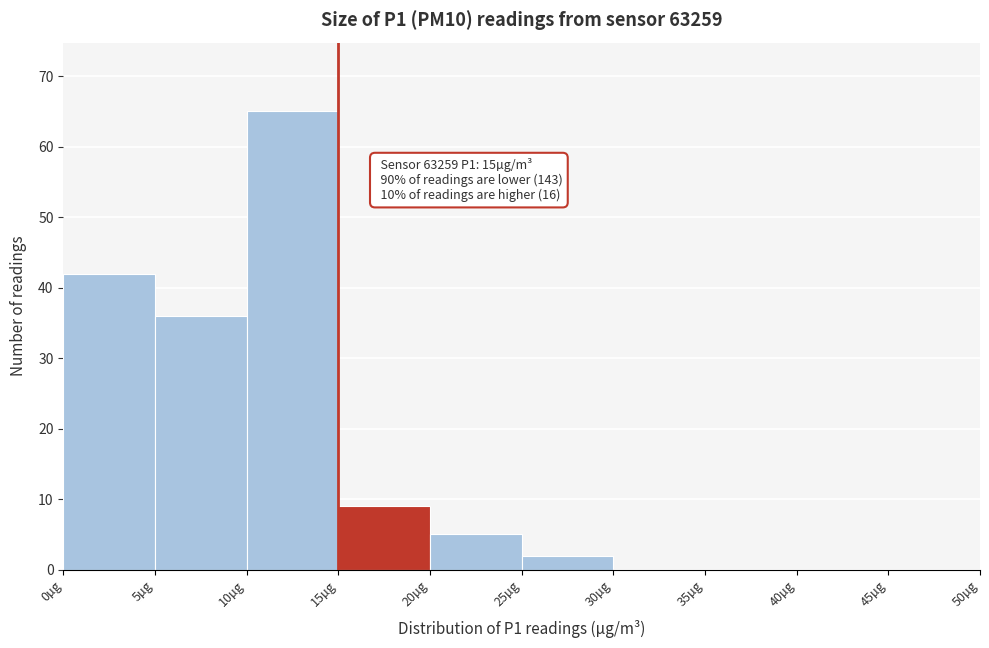

Which range on the x-axis has the tallest bar?

10 to 15